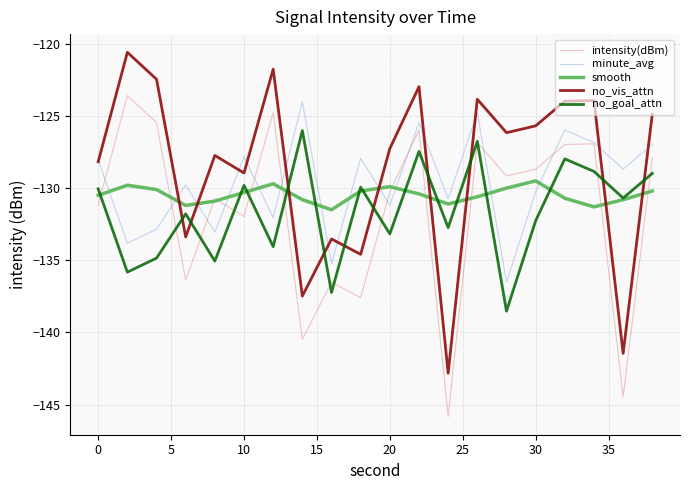

What is the maximum value for smooth?

-129.5